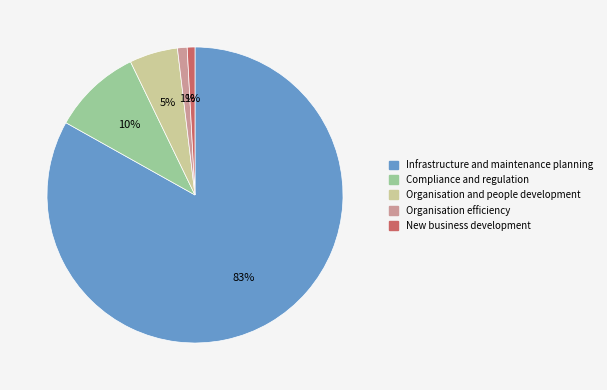

To the nearest percent, what percentage of the pie is Compliance and regulation?

10%